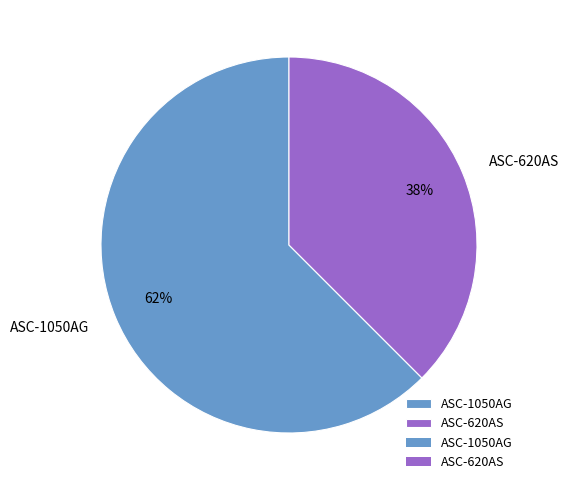

To the nearest percent, what percentage of the pie is ASC-1050AG?

62%